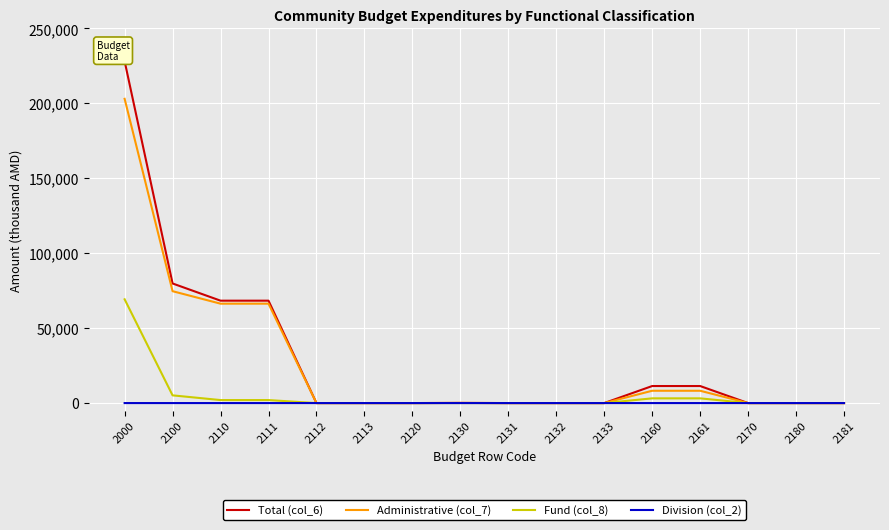

What is the average value of the Division (col_2) series?

0.9